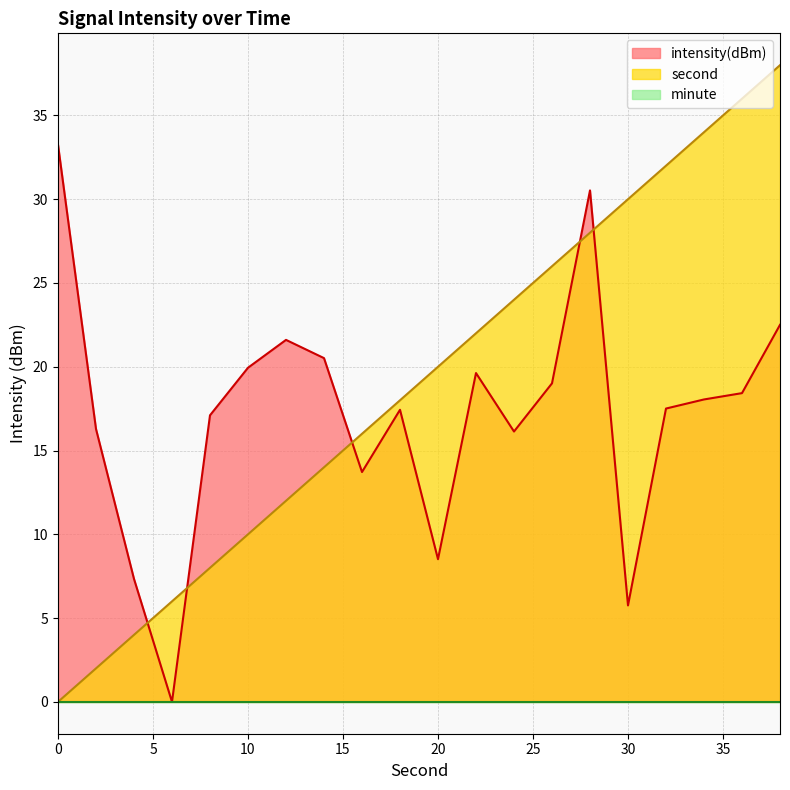

Is it true that intensity(dBm) equals 14.8 at 38?

False